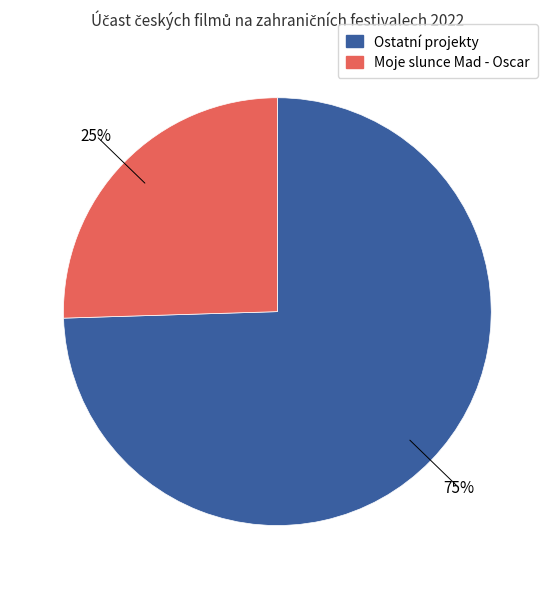

How many slices are in this pie chart?

2